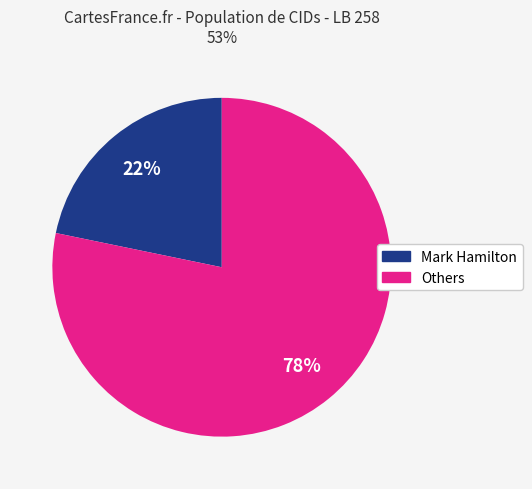

Count the number of slices in the pie.

2